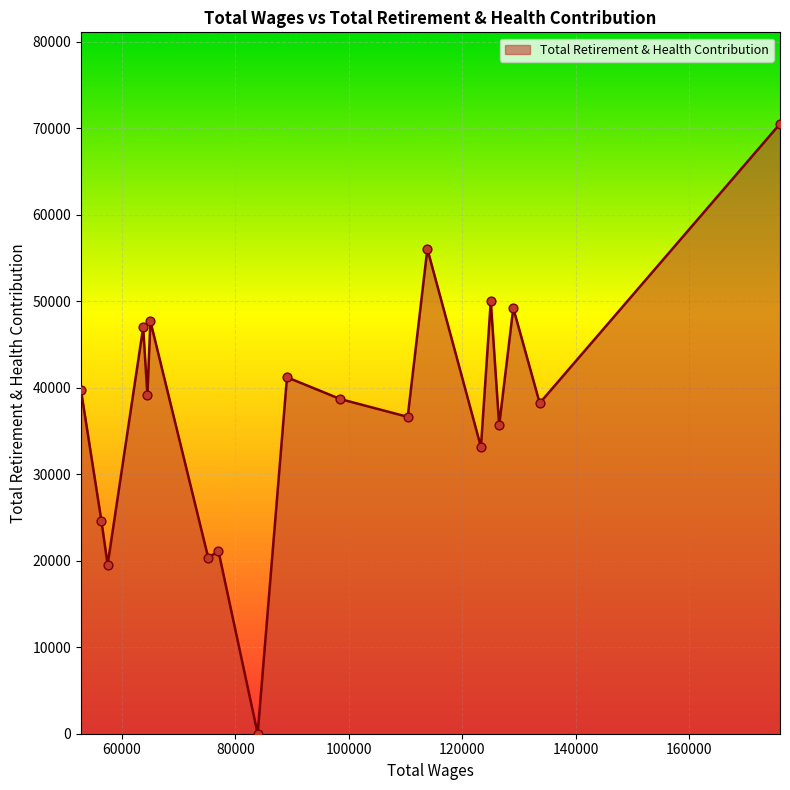

What is the greatest value displayed?

70516